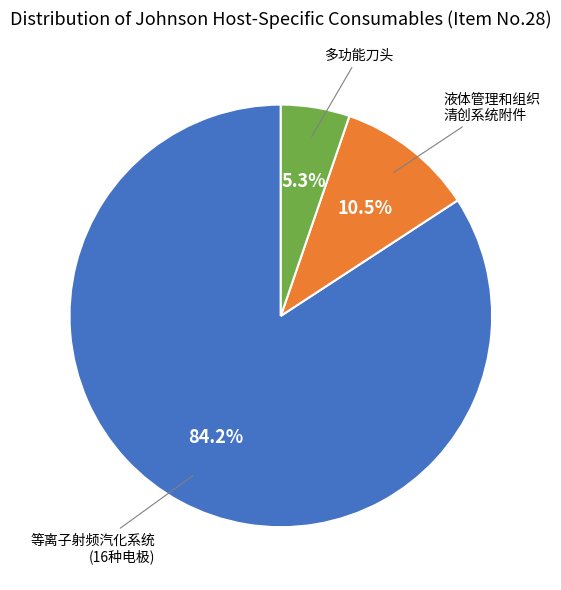

Is there a majority slice in this chart?

Yes